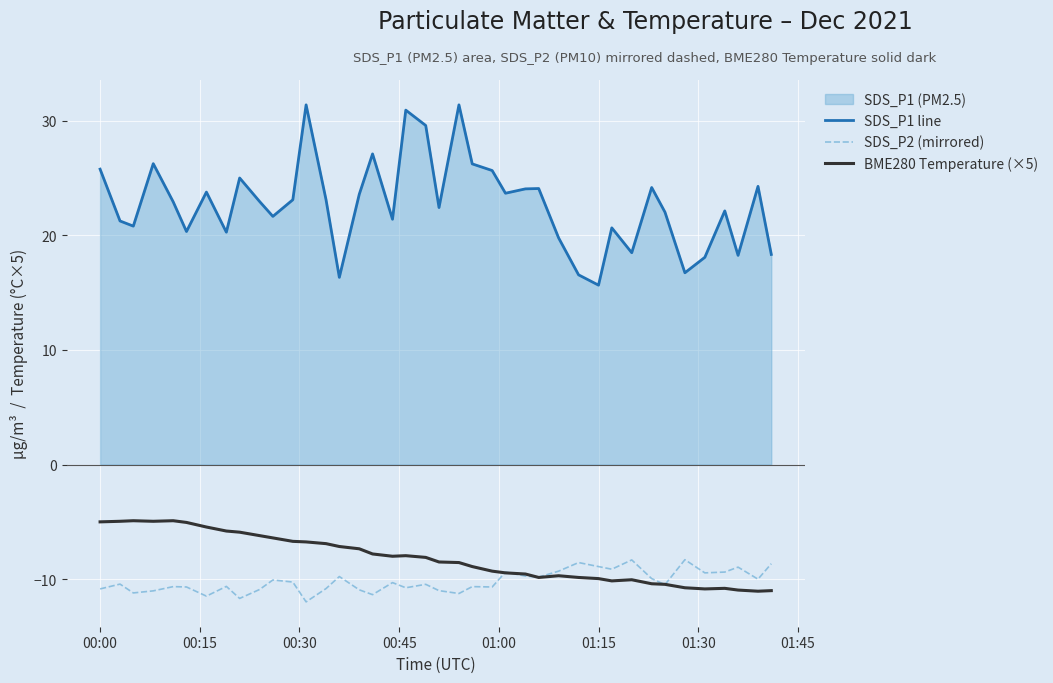

Reading right to left, list all the values displayed in this chart.

SDS_P1 line: 18.3	24.3	18.2	22.1	18.1	16.7	22.0	24.2	18.5	20.6	15.7	16.6	19.8	24.1	24.1	23.7	25.6	26.2	31.4	22.4	29.6	30.9	21.4	27.1	23.6	16.3	23.1	31.4	23.1	21.6	22.9	25.0	20.3	23.8	20.3	22.9	26.2	20.8	21.2	25.8
SDS_P2 (mirrored): -8.7	-10.0	-8.9	-9.4	-9.4	-8.3	-10.5	-9.9	-8.3	-9.1	-8.9	-8.6	-9.3	-9.8	-9.7	-9.4	-10.7	-10.7	-11.2	-11.0	-10.4	-10.8	-10.3	-11.3	-10.9	-9.8	-10.8	-12.0	-10.2	-10.1	-10.9	-11.7	-10.6	-11.5	-10.7	-10.7	-11.0	-11.2	-10.4	-10.8
BME280 Temperature (×5): -11.0	-11.1	-10.9	-10.8	-10.8	-10.8	-10.4	-10.4	-10.0	-10.1	-9.9	-9.8	-9.7	-9.8	-9.5	-9.4	-9.3	-8.9	-8.6	-8.5	-8.1	-8.0	-8.0	-7.8	-7.3	-7.1	-6.9	-6.8	-6.7	-6.4	-6.2	-5.9	-5.8	-5.5	-5.0	-4.9	-5.0	-4.9	-5.0	-5.0